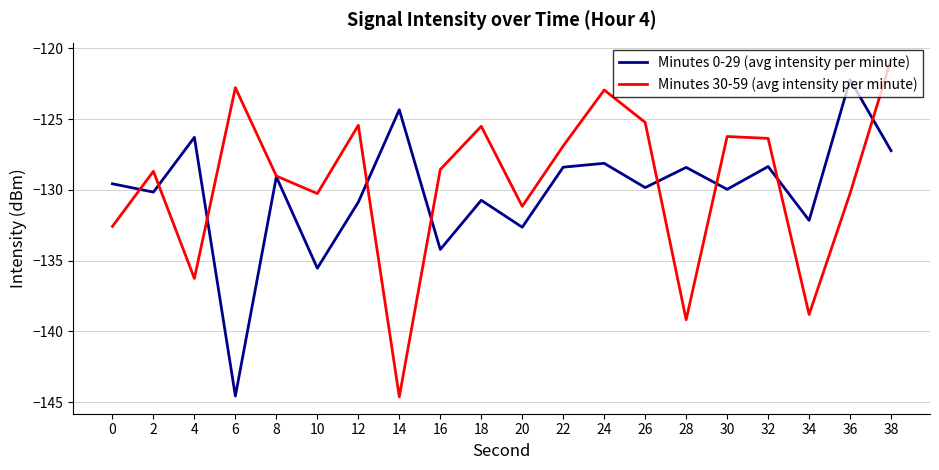

What is the spread (max minus min) of values at 22?

1.5